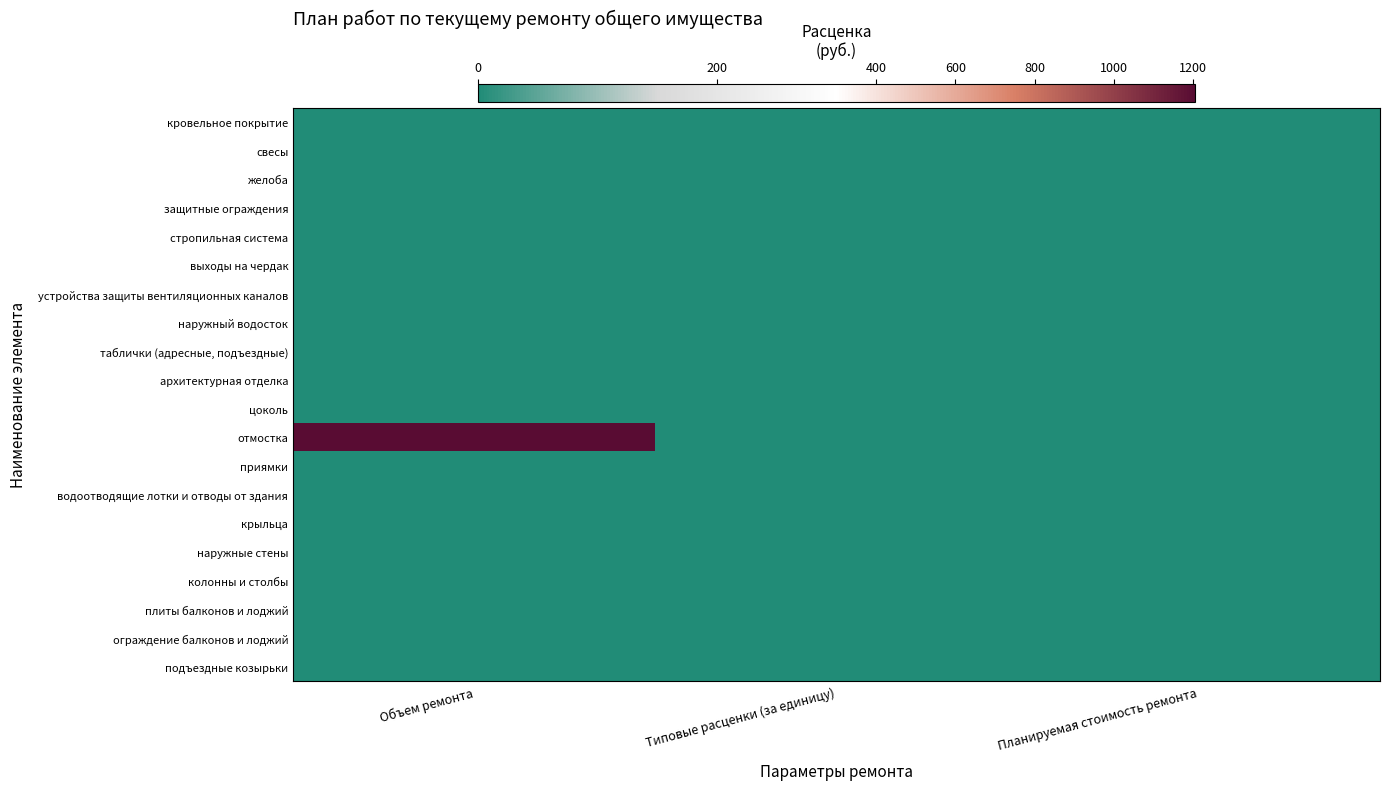

At which category is the sum across all series the highest?

Объем ремонта